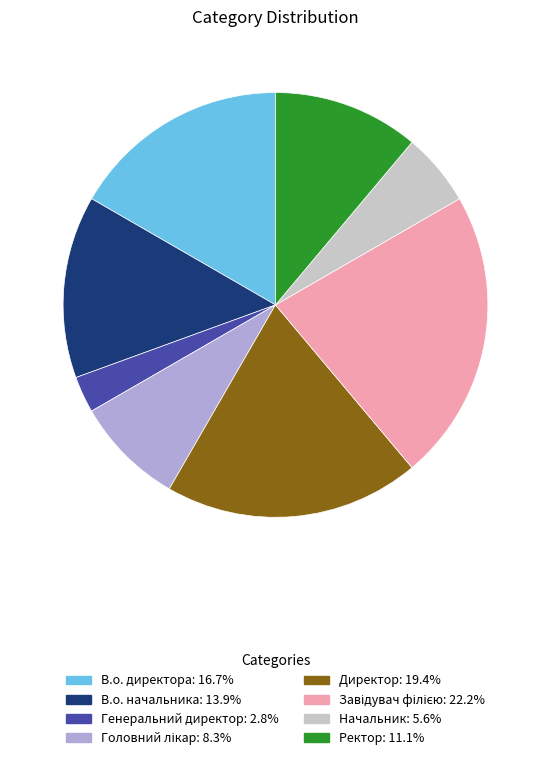

Which category has the smallest portion of the pie?

Генеральний директор